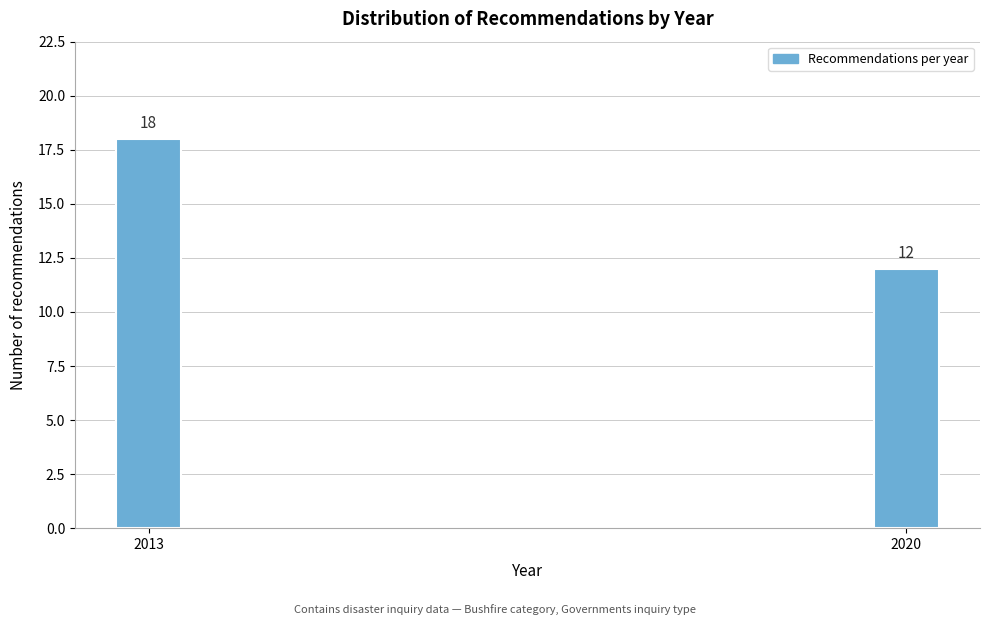

Reading right to left, extract all data points from this chart.

2020=12	2013=18